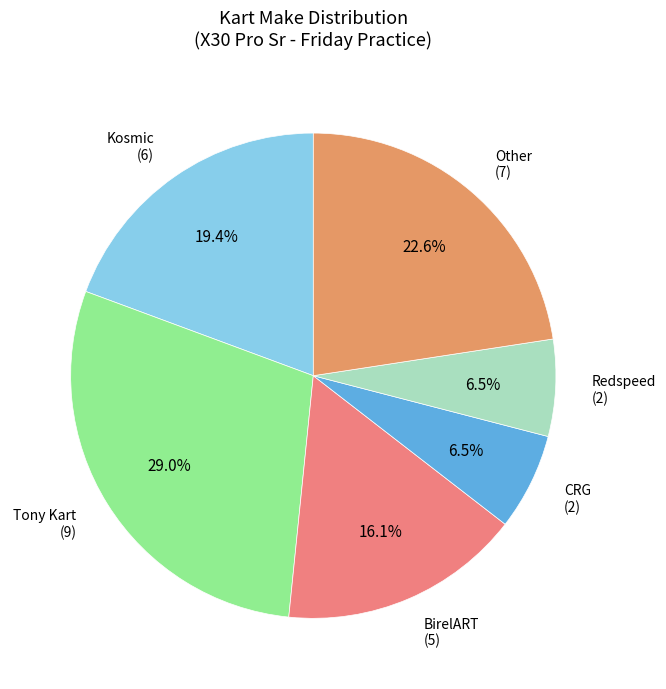

Which has a higher value, Other or Redspeed?

Other